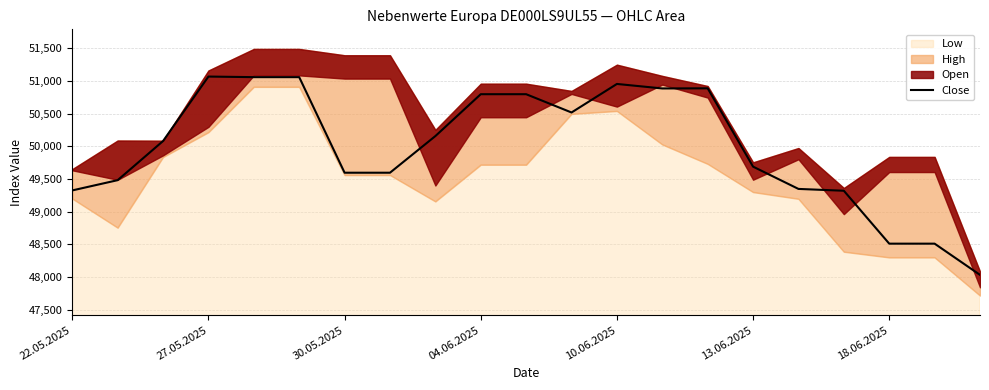

Reading right to left, what are all the values shown in this chart?

48032	48510	48510	49320	49348	49689	50888	50886	50955	50518	50798	50798	50157	49596	49596	51059	51059	51068	50081	49482	49325